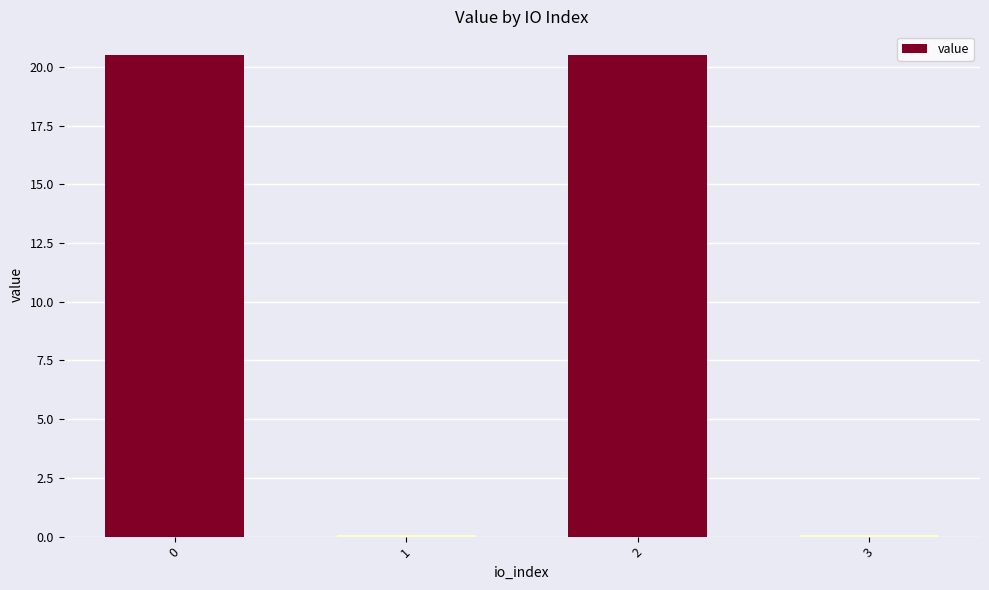

Are the bars horizontal?

No